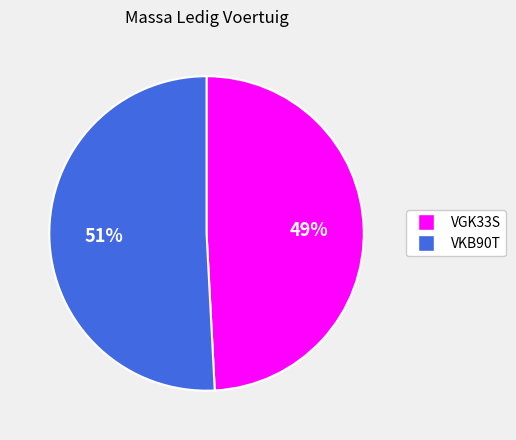

How many slices are in this pie chart?

2